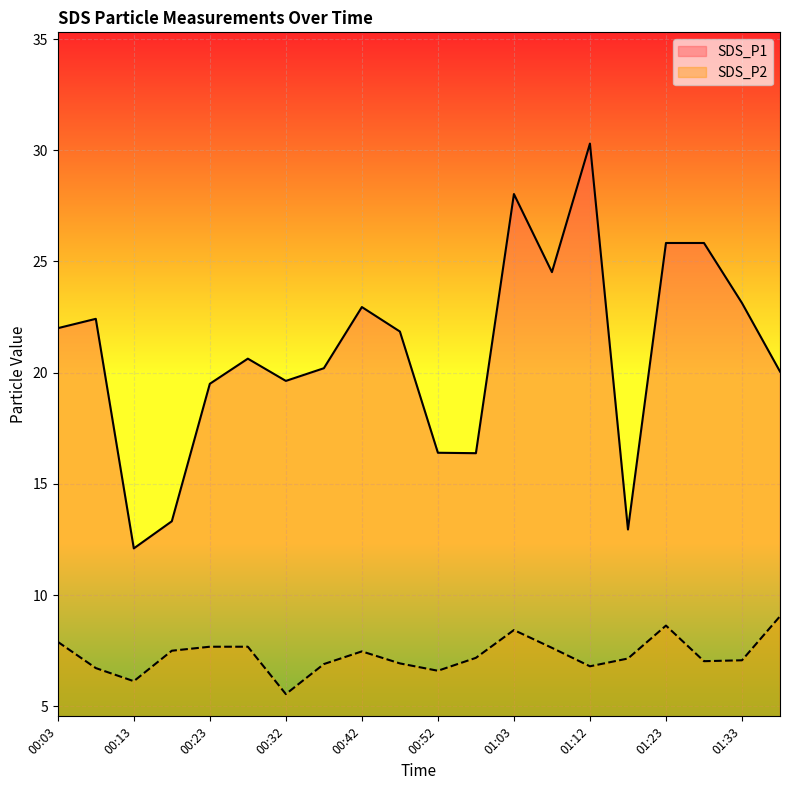

Reading right to left, what are all the values shown in this chart?

SDS_P1: 01:39=20.1	01:33=23.1	01:28=25.8	01:23=25.8	01:18=12.9	01:12=30.3	01:07=24.5	01:03=28.0	00:58=16.4	00:52=16.4	00:48=21.9	00:42=22.9	00:37=20.2	00:32=19.6	00:27=20.6	00:23=19.5	00:18=13.3	00:13=12.1	00:08=22.4	00:03=22.0
SDS_P2: 01:39=9.1	01:33=7.1	01:28=7.0	01:23=8.6	01:18=7.2	01:12=6.8	01:07=7.6	01:03=8.4	00:58=7.2	00:52=6.6	00:48=6.9	00:42=7.5	00:37=6.9	00:32=5.5	00:27=7.7	00:23=7.7	00:18=7.5	00:13=6.1	00:08=6.7	00:03=7.9